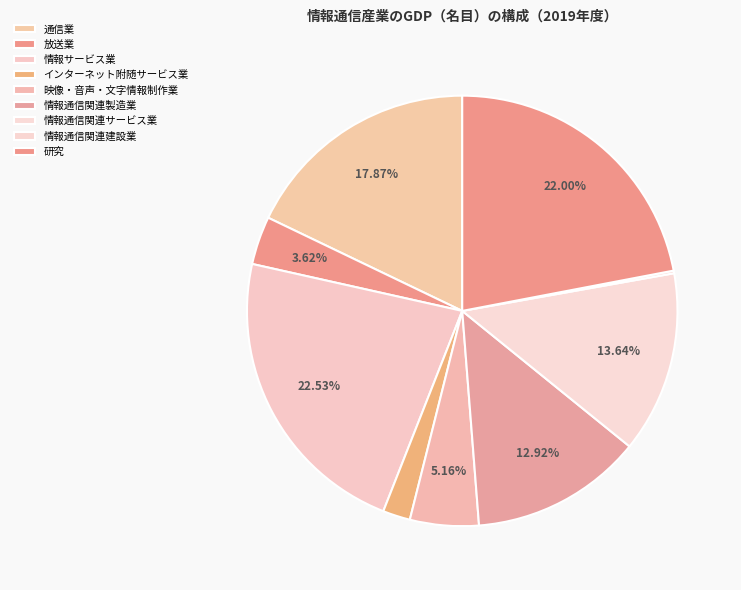

Which category has the smallest portion of the pie?

情報通信関連建設業